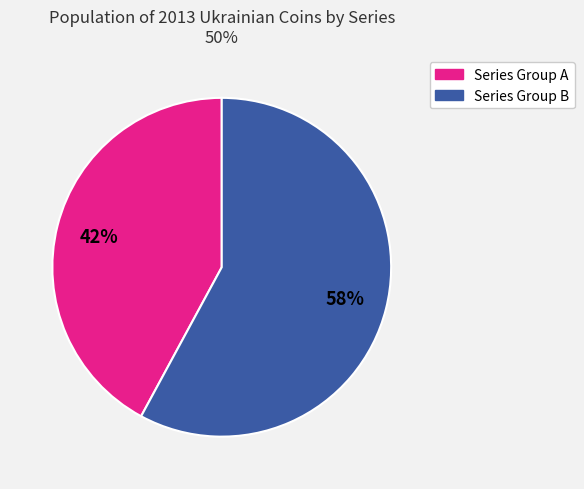

How many segments does this pie chart have?

2